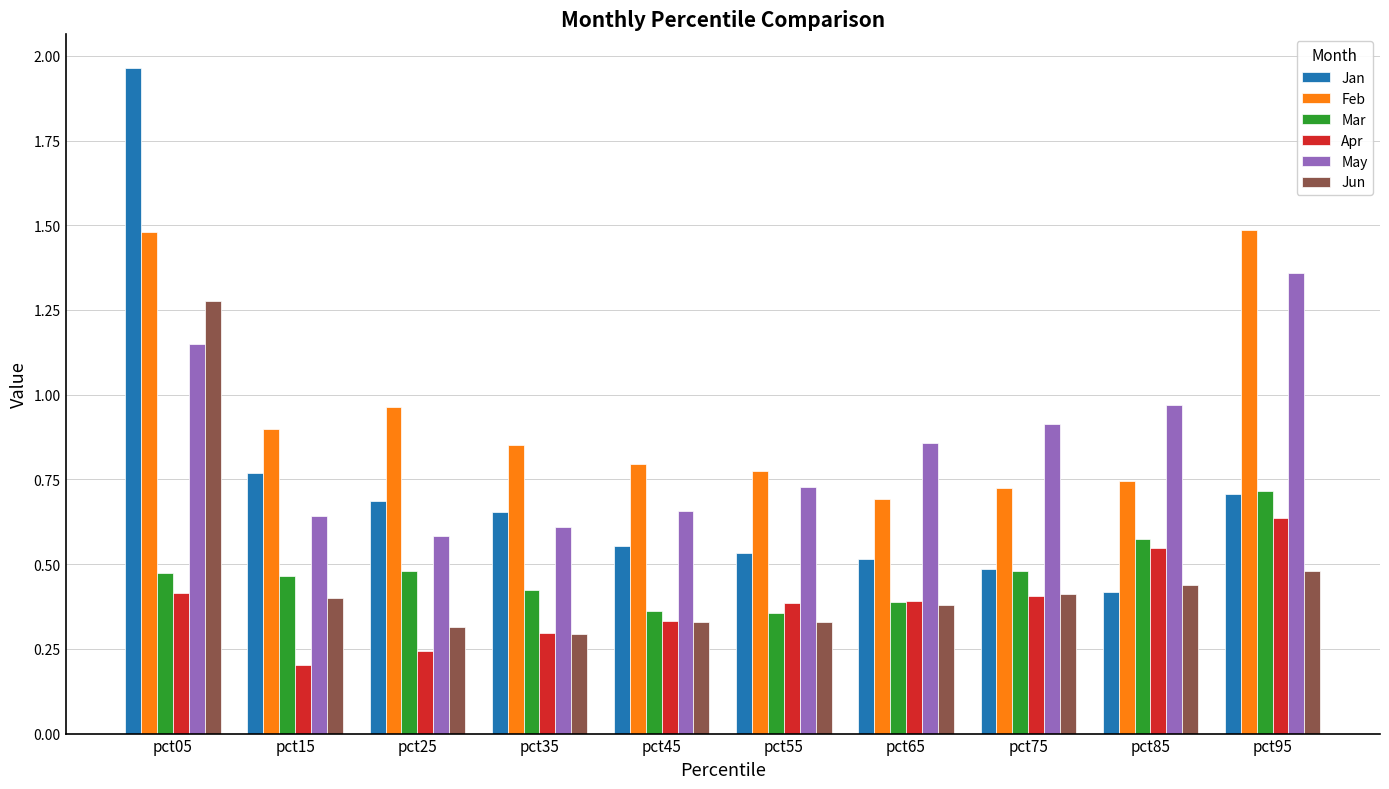

True or false: Jan has a value of 0.9 at pct25.

False